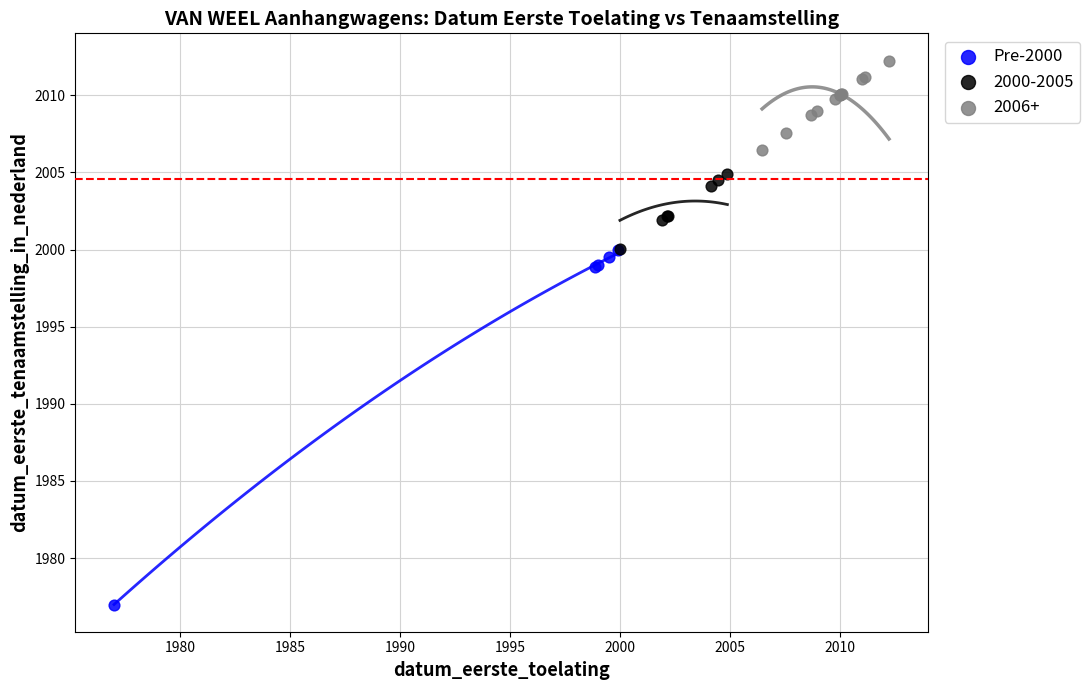

Which series has the largest Y range (max minus min)?

Pre-2000